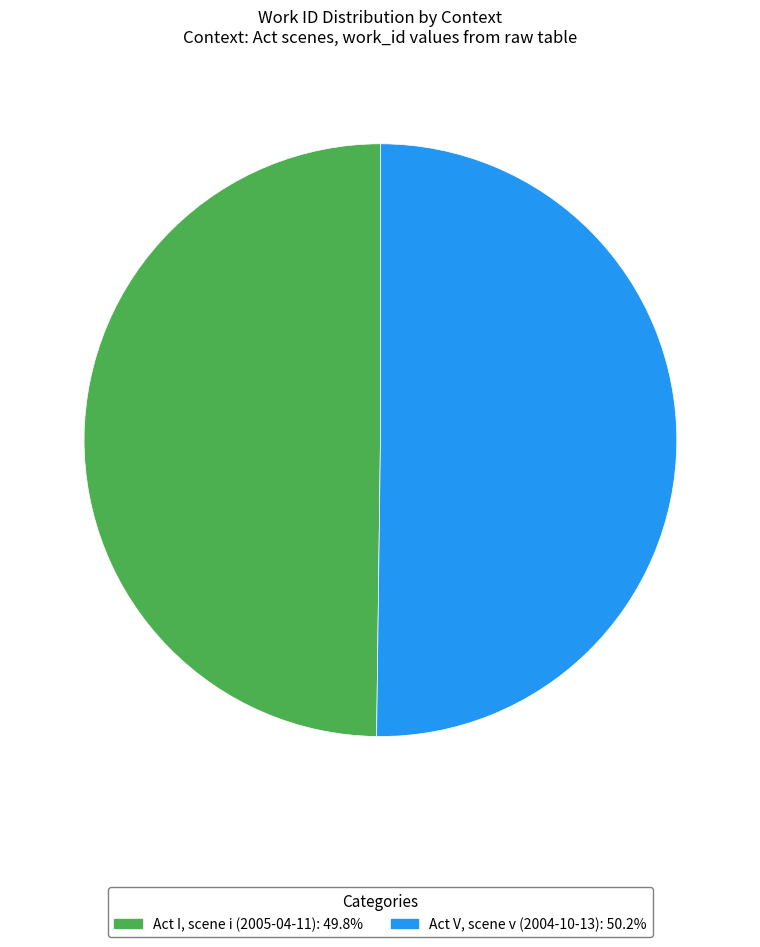

Count the number of slices in the pie.

2